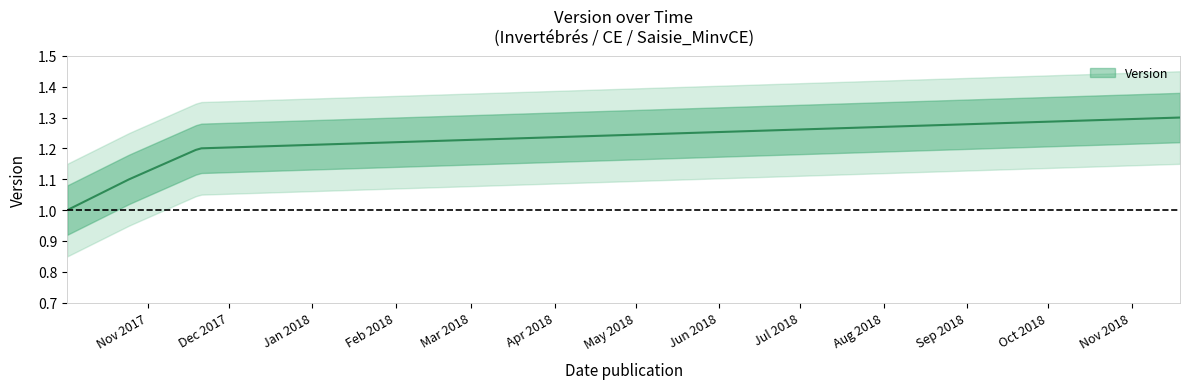

What is the difference between the values at 2018-11-19 and 2017-11-20?

0.1